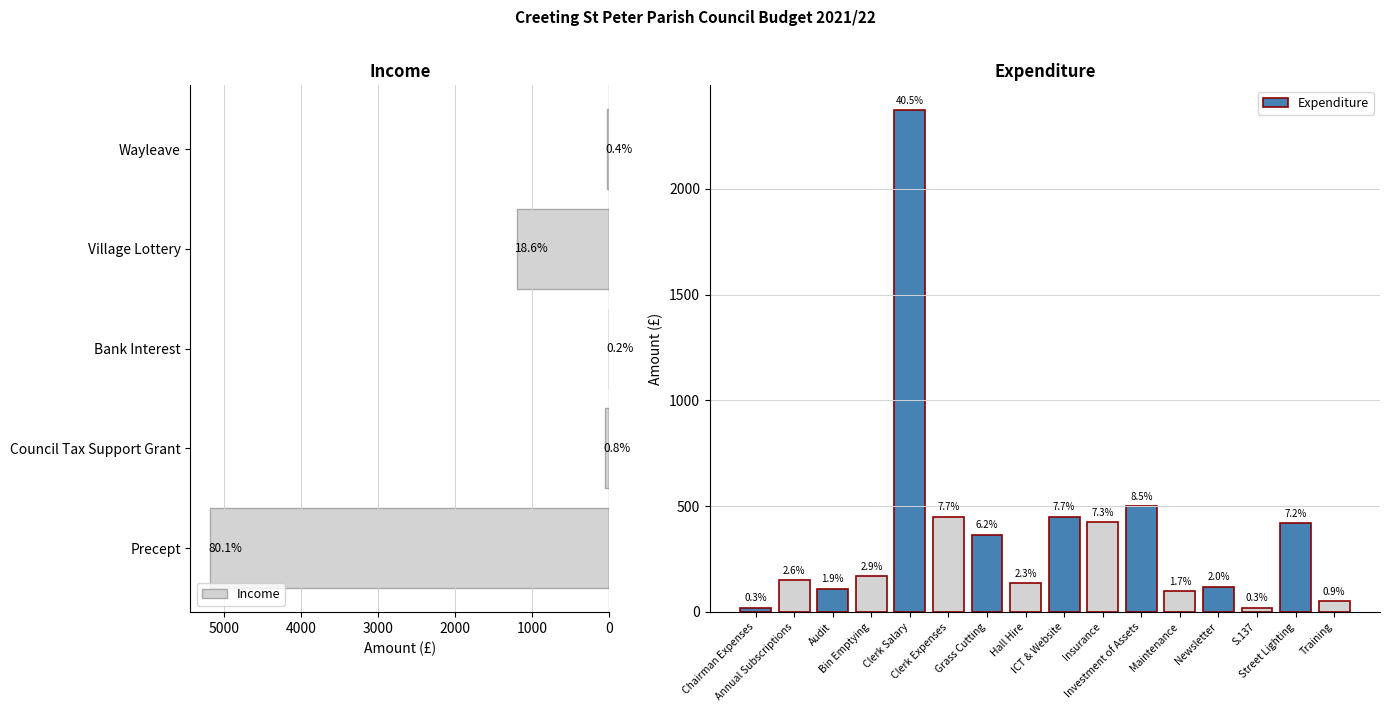

Where is the data nearest to the value 2593?

Clerk Salary